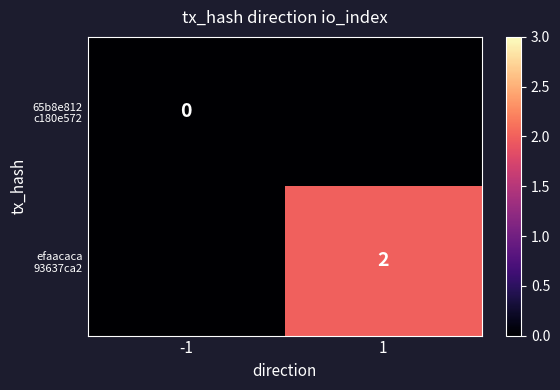

List the series in order of their overall mean, lowest first.

65b8e812 c180e572, efaacaca 93637ca2